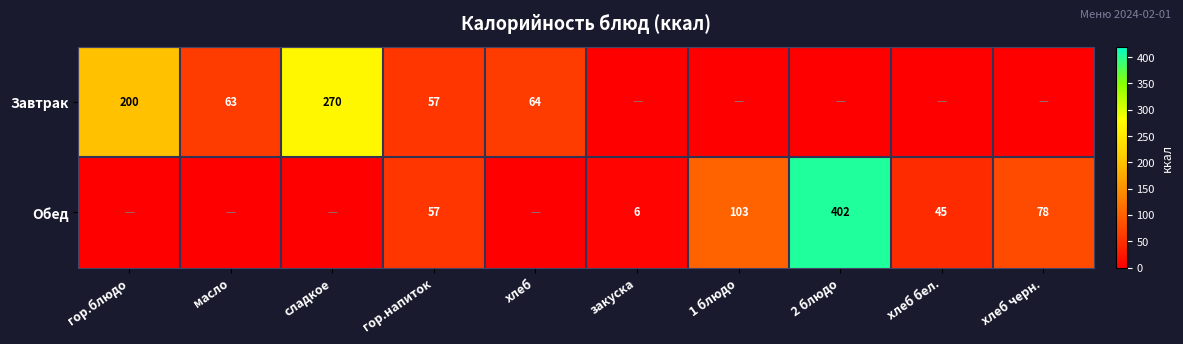

How many series are shown in this chart?

2